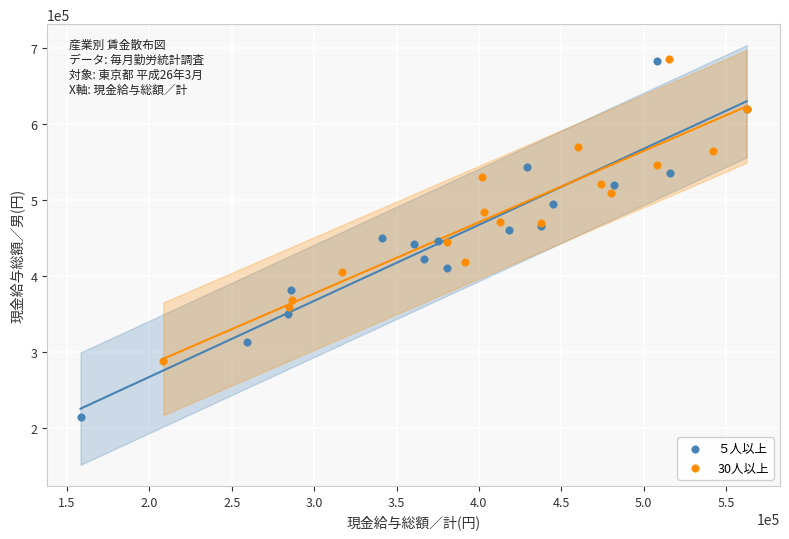

Which series has the widest spread of Y values?

５人以上